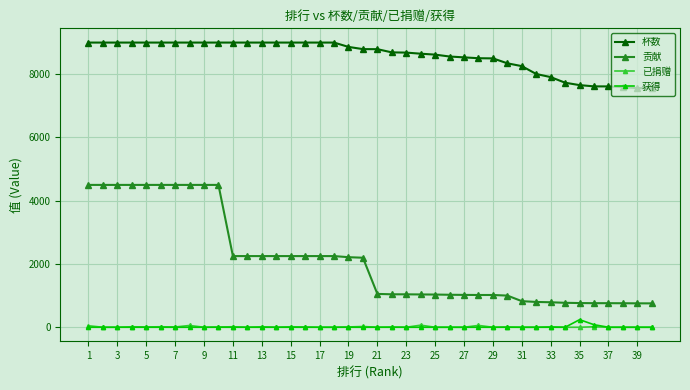

Which series has the largest total across all categories?

杯数